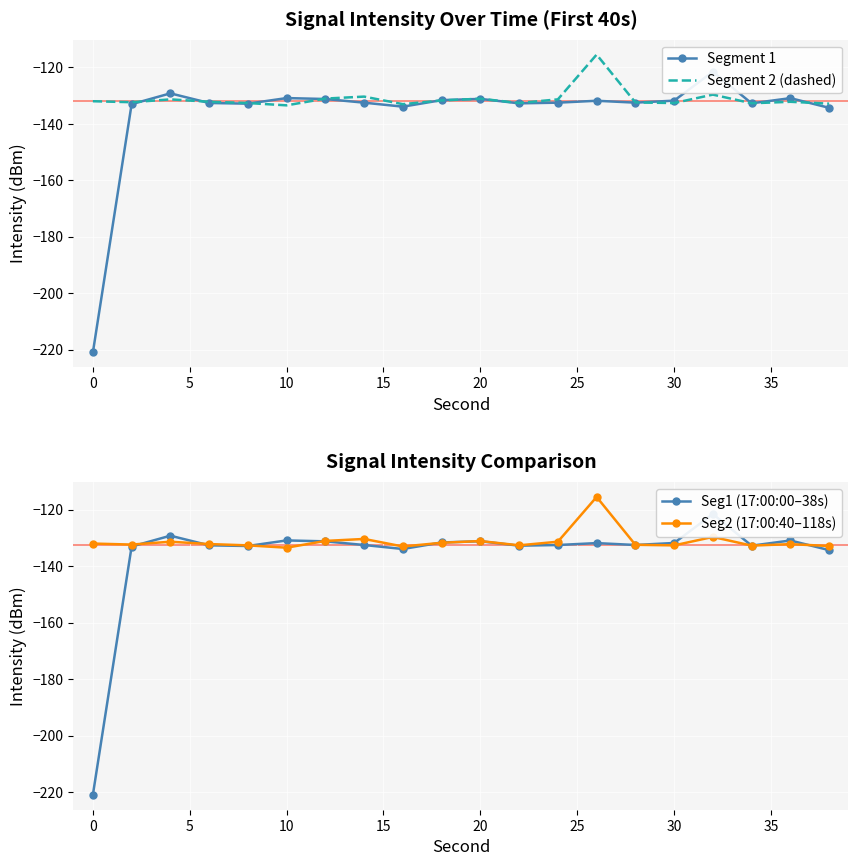

True or false: Segment 2 (dashed) has a value of -131.1 at 20.

True